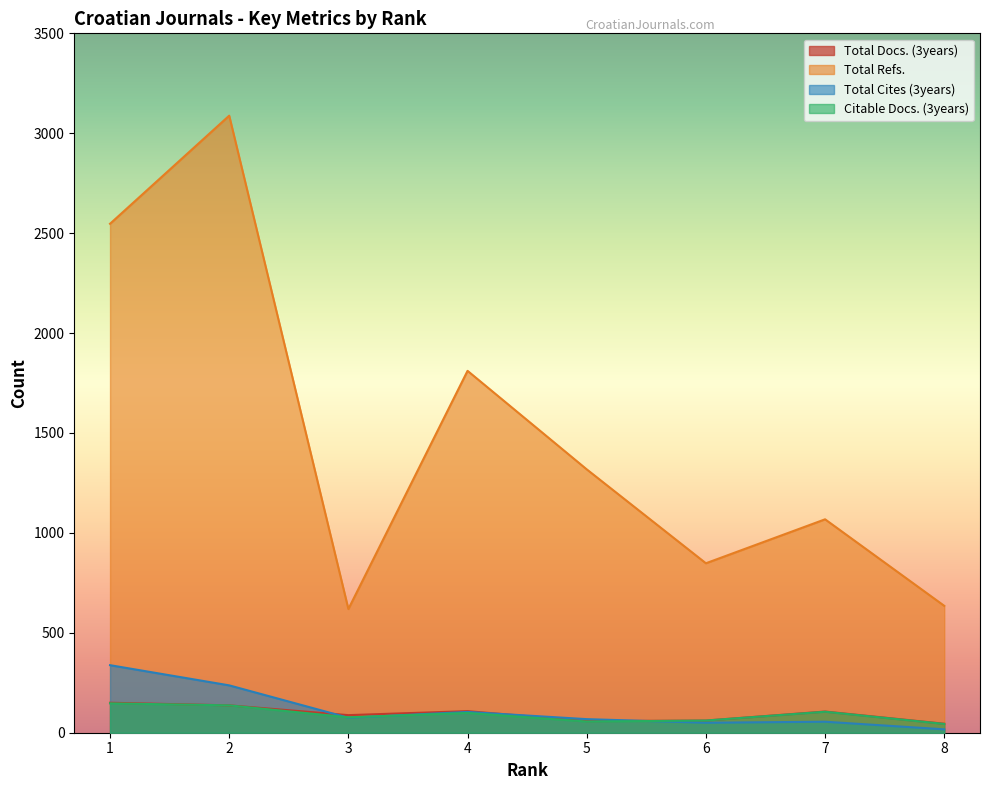

What is the difference between the maximum and second lowest values in the Total Refs. series?

2453